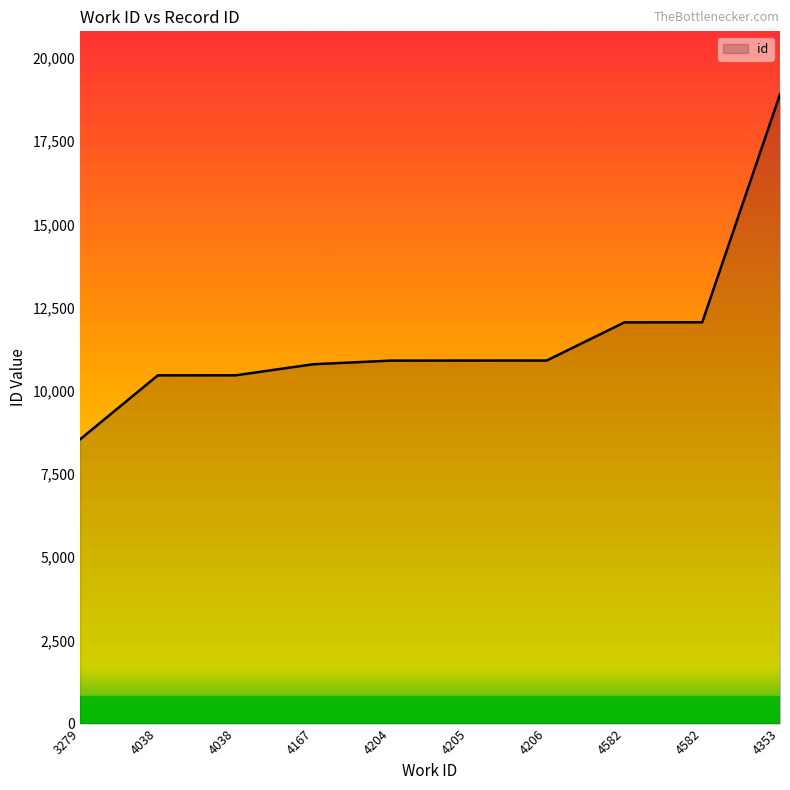

Rank the categories by value from lowest to highest.

3279, 4038, 4038, 4167, 4204, 4205, 4206, 4582, 4582, 4353